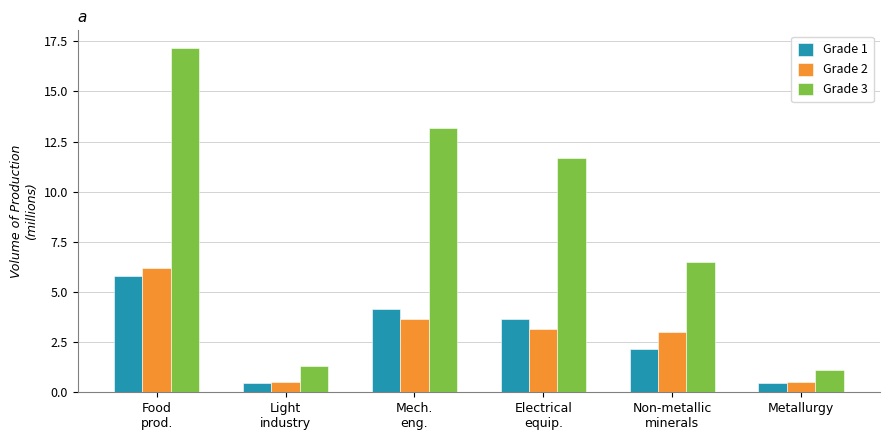

What is the label of the 1st bar from the right?

Metallurgy